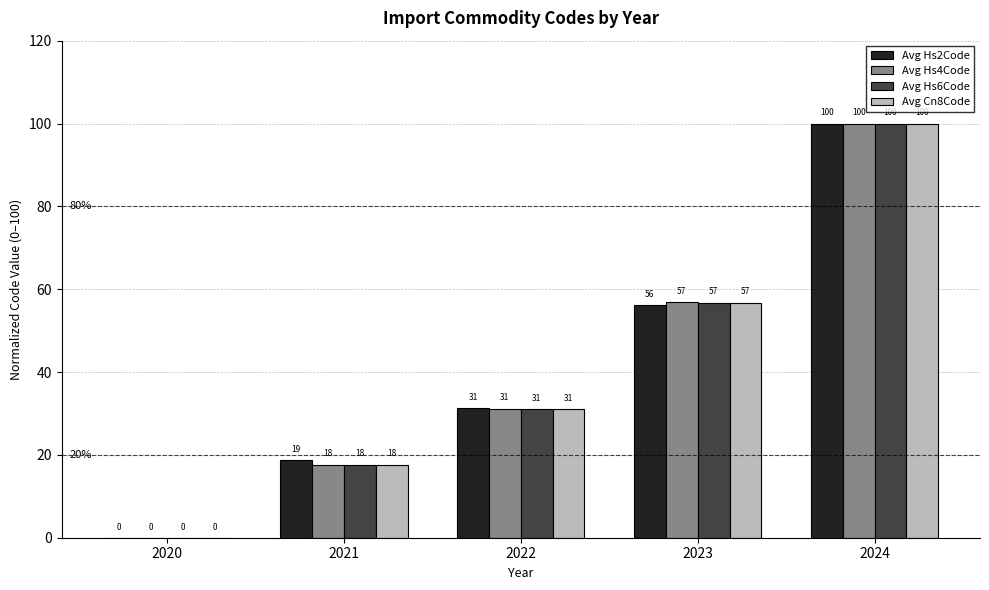

At which label is Avg Hs2Code closest to 50?

2023